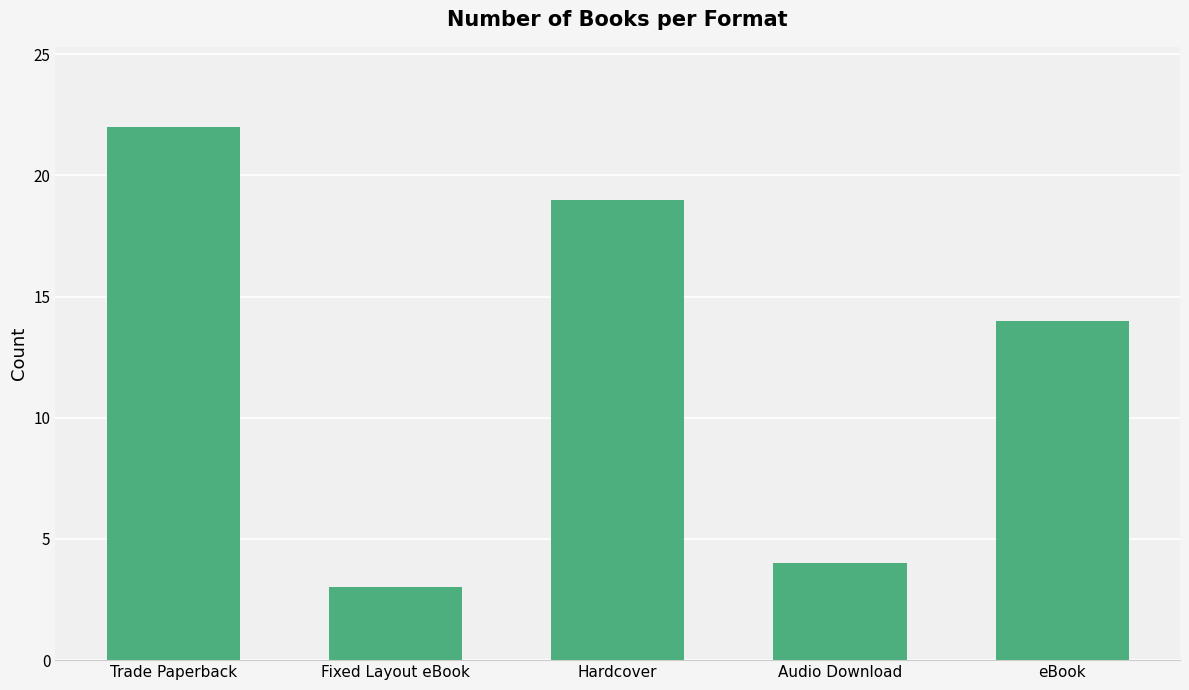

At which category does the chart reach its minimum across all series?

Fixed Layout eBook